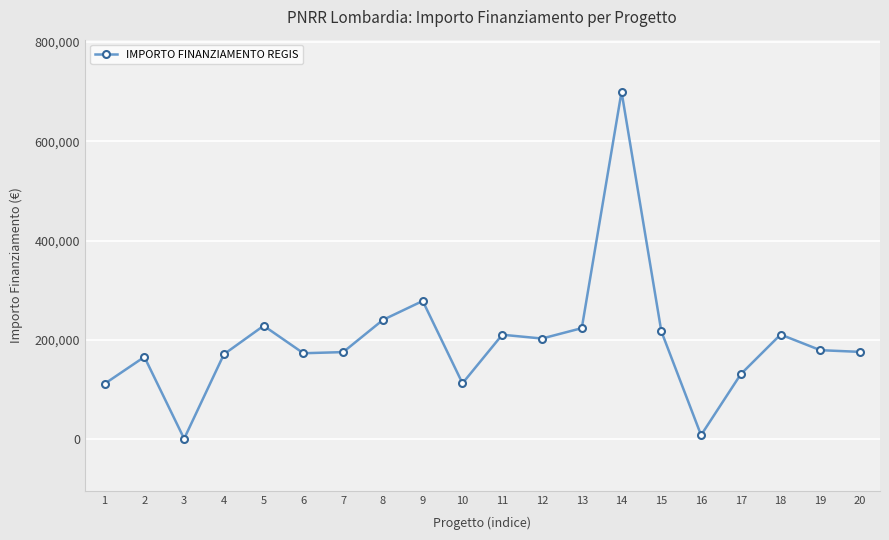

Between 6 and 15, which is larger?

15